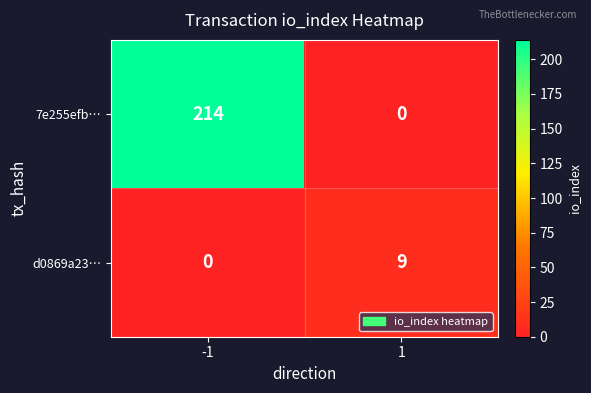

Rank the series at -1 from lowest to highest value.

d0869a23…, 7e255efb…